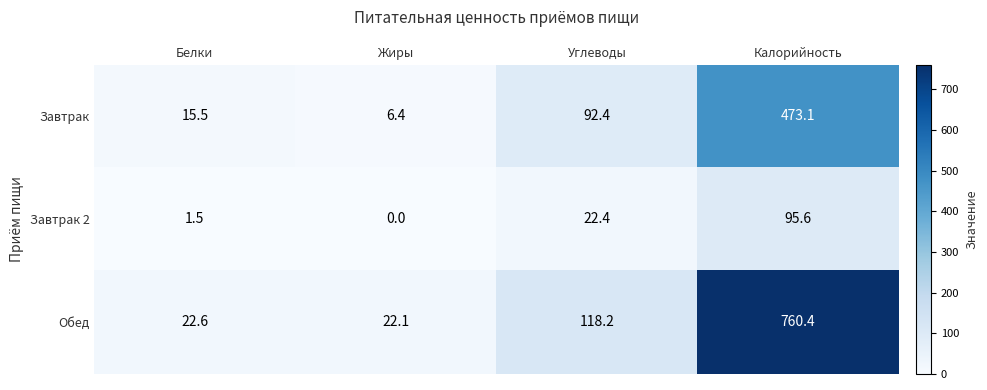

Which series changed the most between Жиры and Углеводы?

Обед